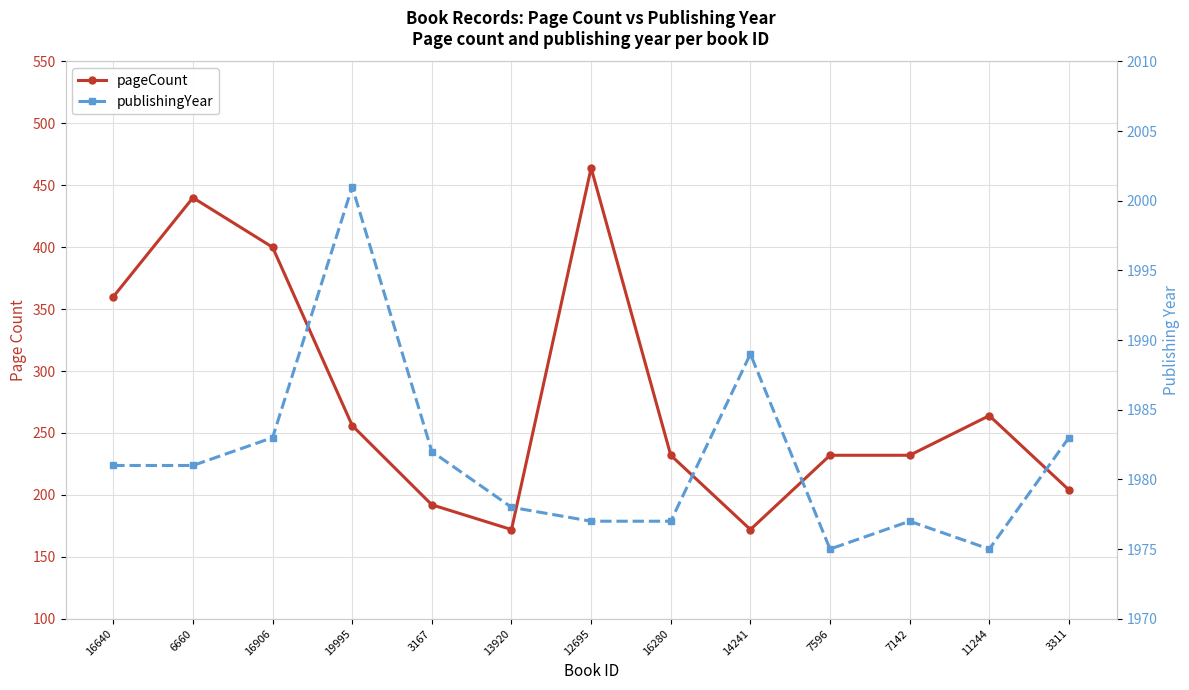

In publishingYear, how many points are lower than both neighbors (excluding endpoints)?

2